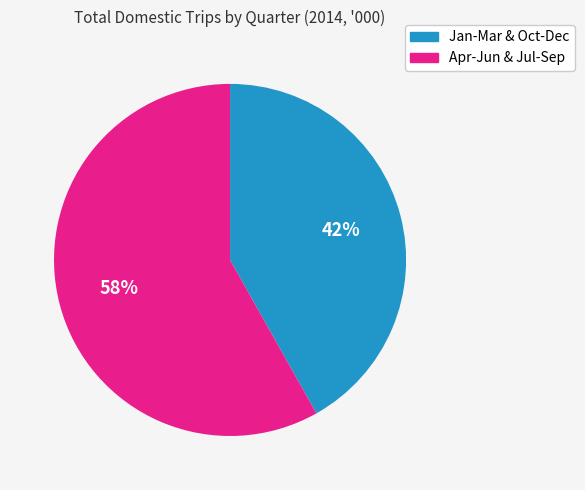

Which slice is the smallest?

Jan-Mar & Oct-Dec